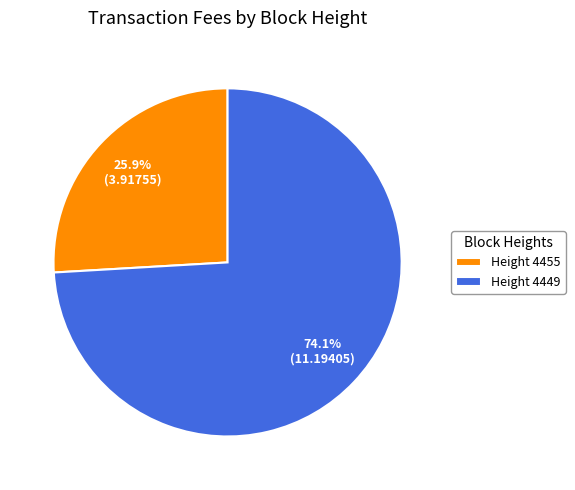

How much of the chart is everything except Height 4449?

25.9%